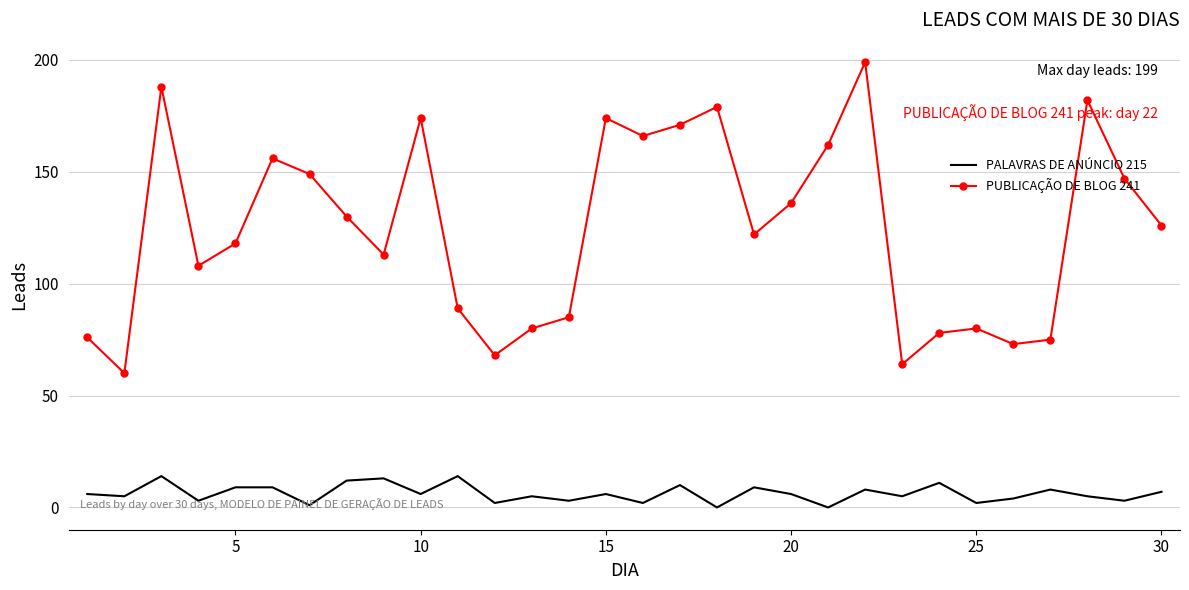

What is the sum of all PALAVRAS DE ANÚNCIO 215 values?

188